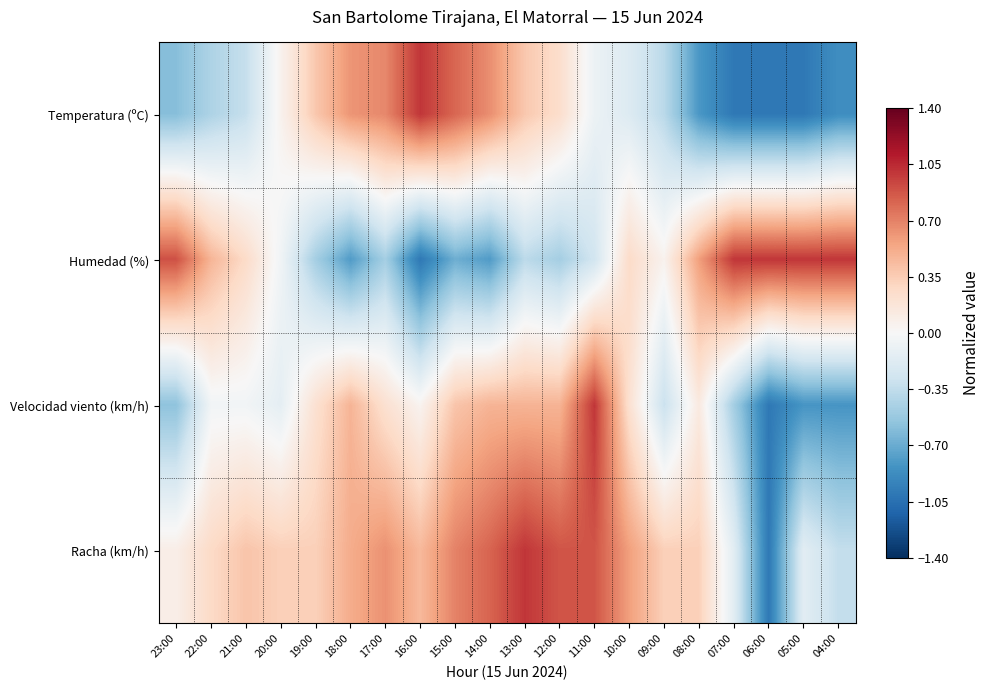

Reading left to right, what are all the values shown in this chart?

Temperatura (ºC): 23:00=-0.6	22:00=-0.4	21:00=-0.3	20:00=0.1	19:00=0.4	18:00=0.6	17:00=0.7	16:00=1.0	15:00=0.8	14:00=0.6	13:00=0.4	12:00=0.2	11:00=-0.1	10:00=-0.2	09:00=-0.4	08:00=-0.8	07:00=-1.0	06:00=-1.0	05:00=-1.0	04:00=-0.9
Humedad (%): 23:00=0.9	22:00=0.5	21:00=0.3	20:00=-0.1	19:00=-0.5	18:00=-0.8	17:00=-0.5	16:00=-1.0	15:00=-0.7	14:00=-0.8	13:00=-0.4	12:00=-0.5	11:00=-0.3	10:00=0.3	09:00=0.1	08:00=0.6	07:00=1.0	06:00=1.0	05:00=1.0	04:00=1.0
Velocidad viento (km/h): 23:00=-0.6	22:00=-0.0	21:00=-0.0	20:00=-0.1	19:00=0.2	18:00=0.5	17:00=0.2	16:00=0.0	15:00=0.4	14:00=0.5	13:00=0.5	12:00=0.5	11:00=1.0	10:00=0.2	09:00=-0.3	08:00=0.1	07:00=-0.5	06:00=-1.0	05:00=-0.8	04:00=-0.8
Racha (km/h): 23:00=0.1	22:00=0.3	21:00=0.4	20:00=0.3	19:00=0.3	18:00=0.5	17:00=0.6	16:00=0.5	15:00=0.7	14:00=0.8	13:00=1.0	12:00=0.9	11:00=0.9	10:00=0.6	09:00=0.3	08:00=0.3	07:00=-0.2	06:00=-1.0	05:00=-0.2	04:00=-0.3